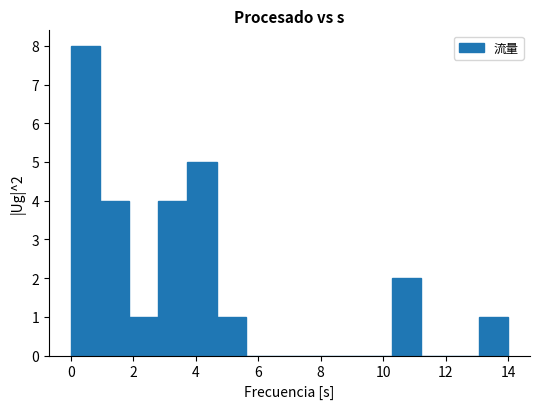

Over which range of the x-axis is the bar tallest?

0.0 to 1.0